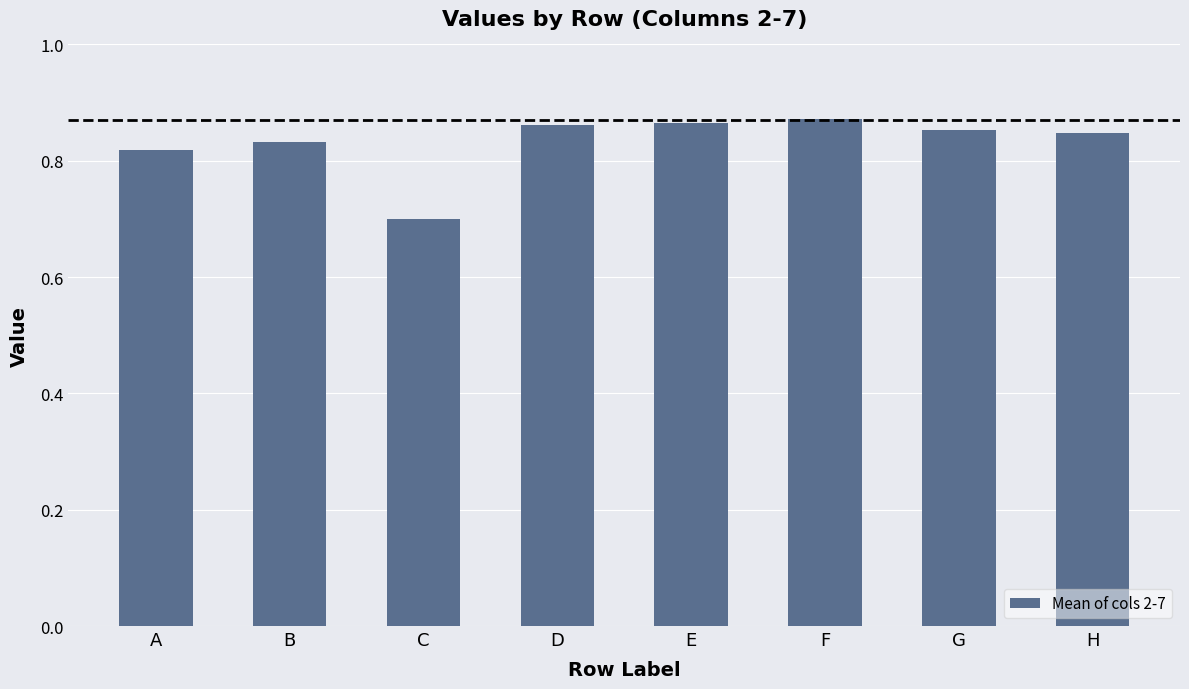

The chart shows a value of 0.7 at C. True or false?

True